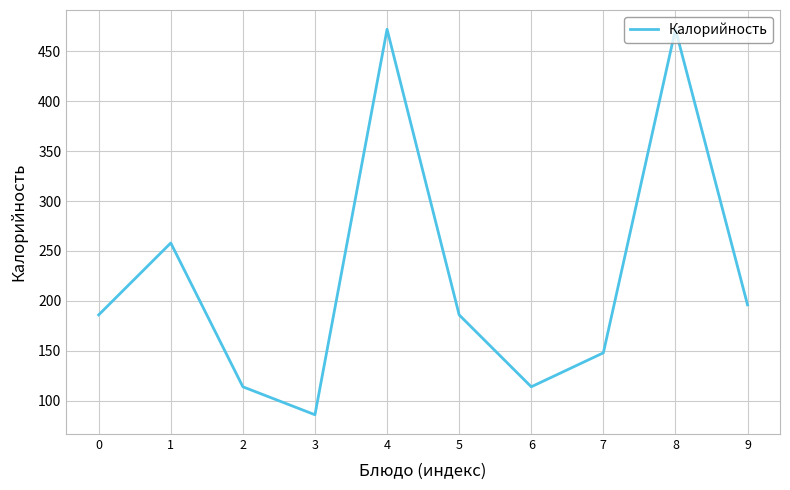

What value does the data have at 9, to the nearest 10?

200